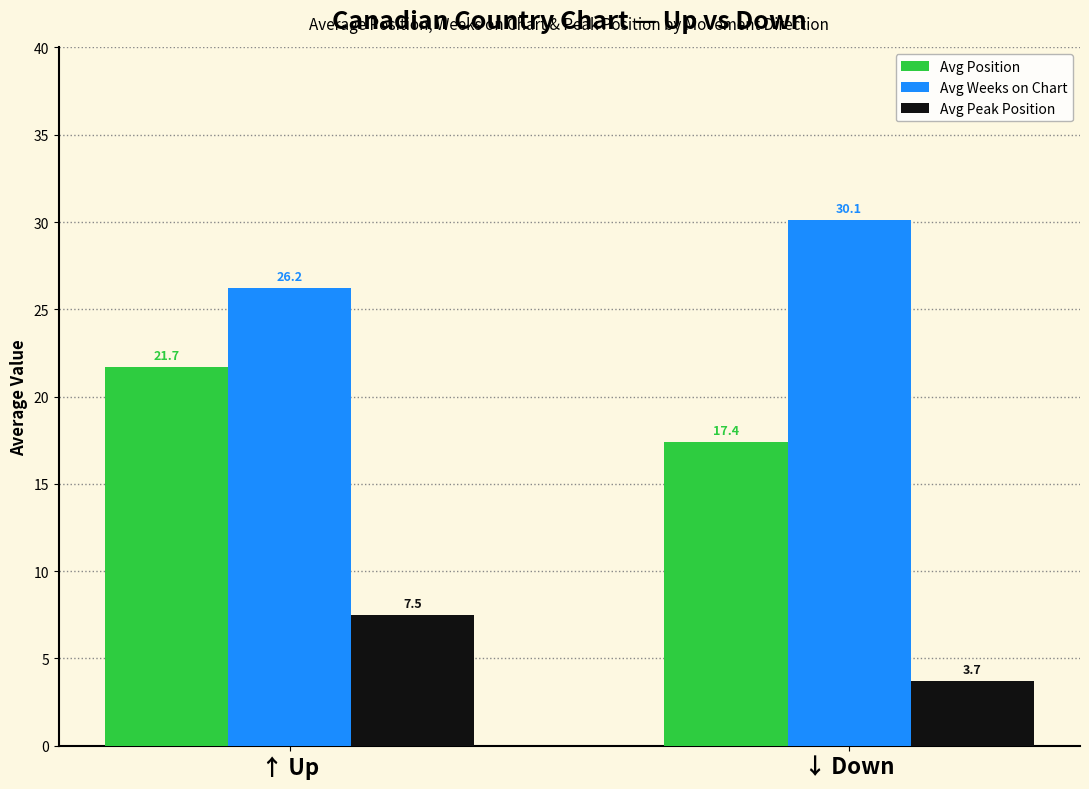

What are all the series names shown in the legend?

Avg Position, Avg Weeks on Chart, Avg Peak Position